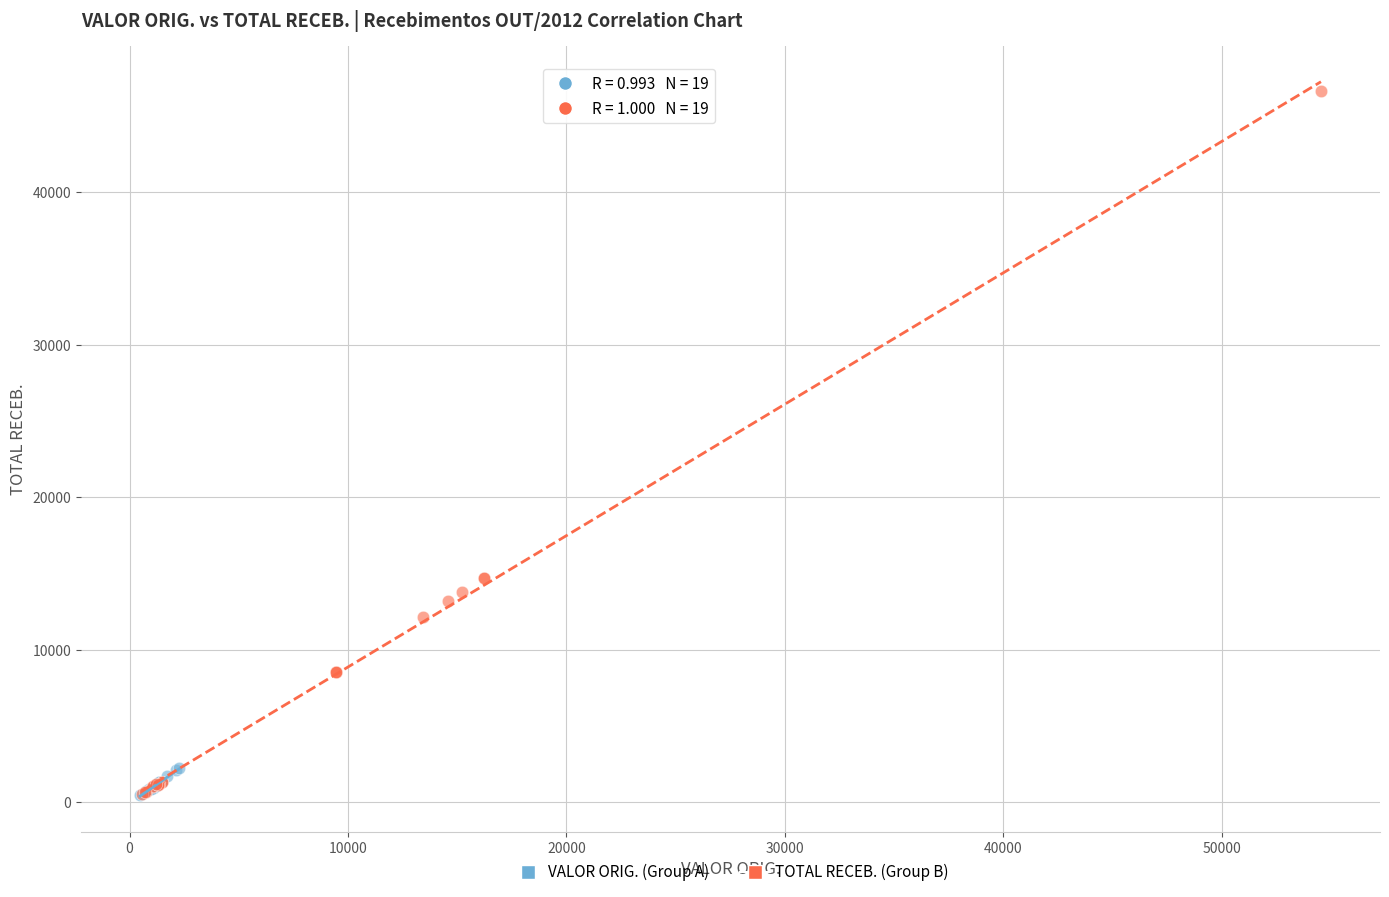

Which series has the largest Y range (max minus min)?

TOTAL RECEB. (Group B)